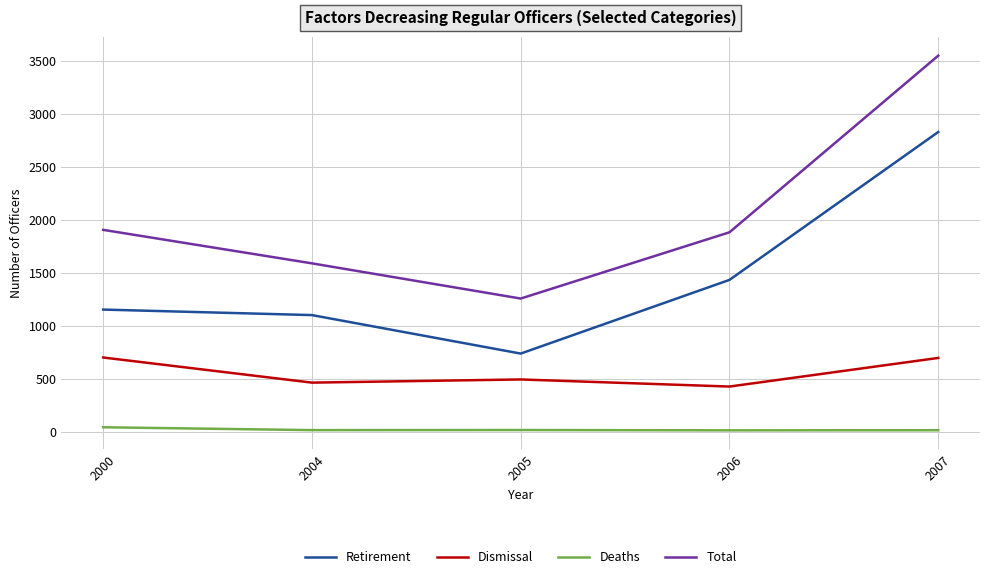

The value of Total at 2007 is 880. True or false?

False